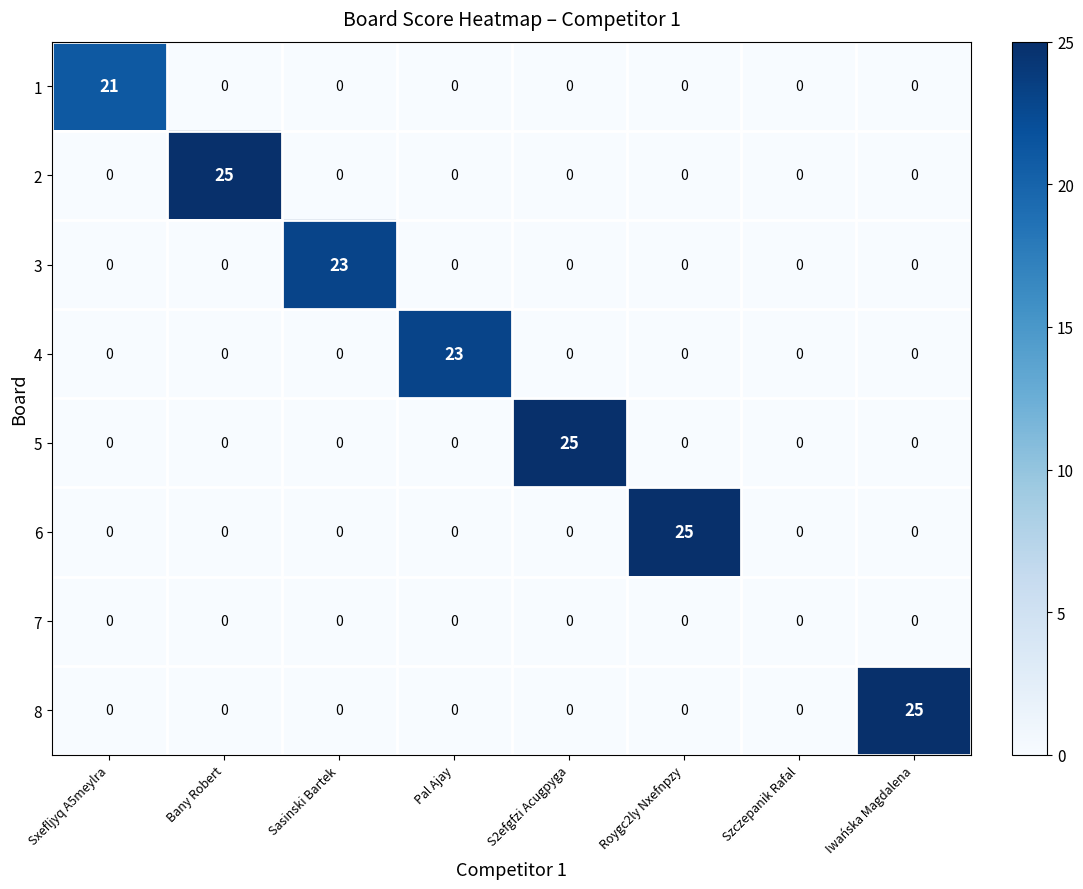

Is it true that 3 equals 0 at Sxefljyq A5meylra?

True